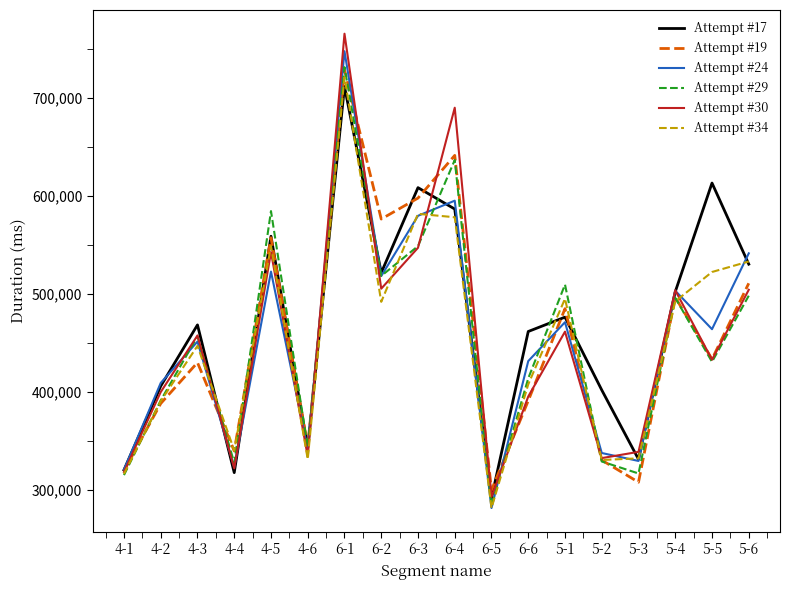

What is the minimum value shown in the chart?

281313